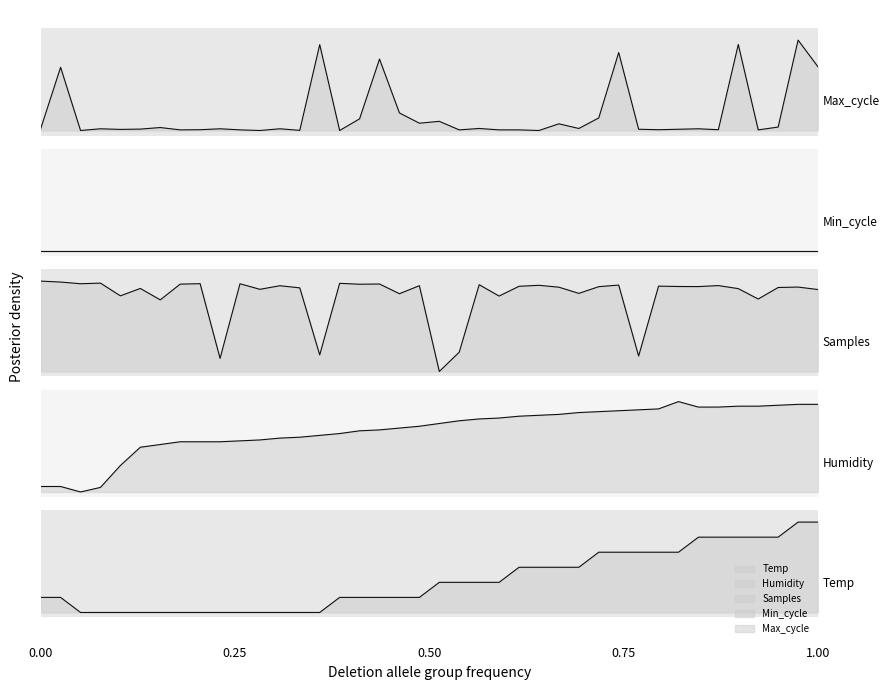

How many positive values does the Temp series have?

27